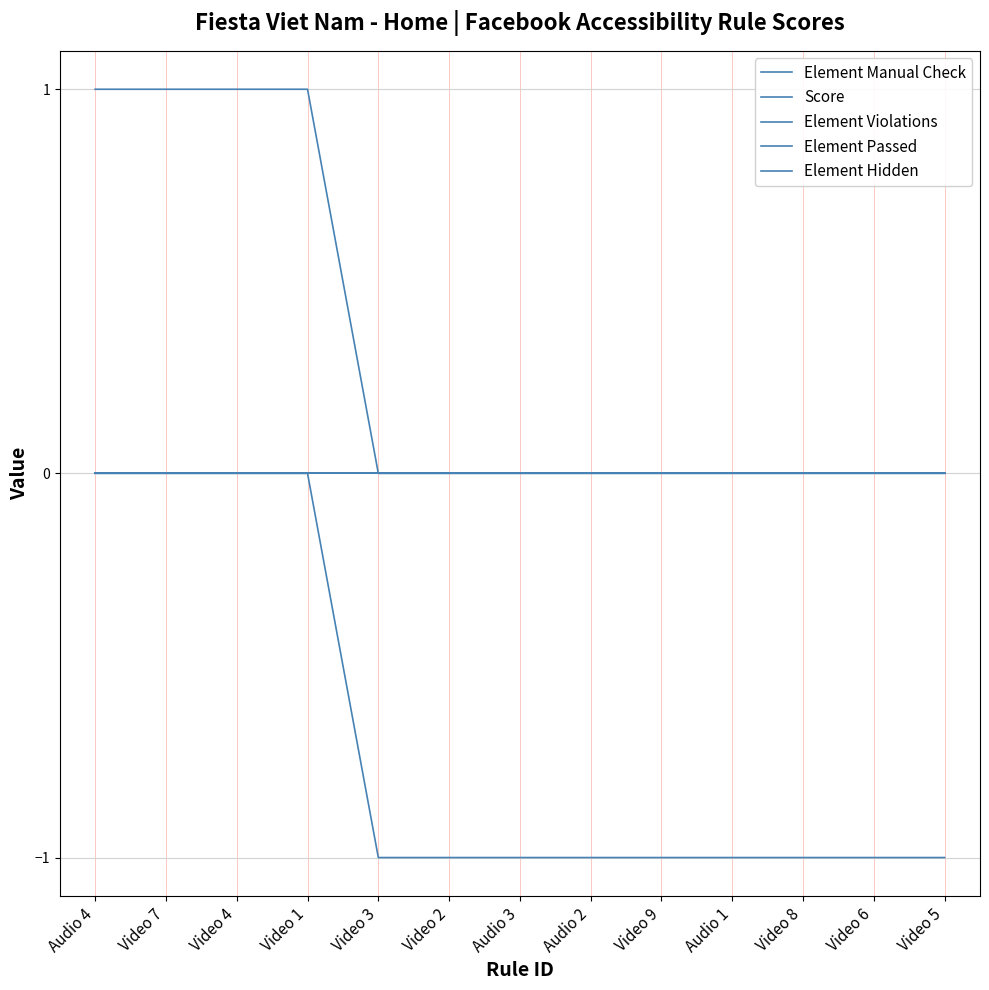

Which category has the lowest value across all series?

Video 3